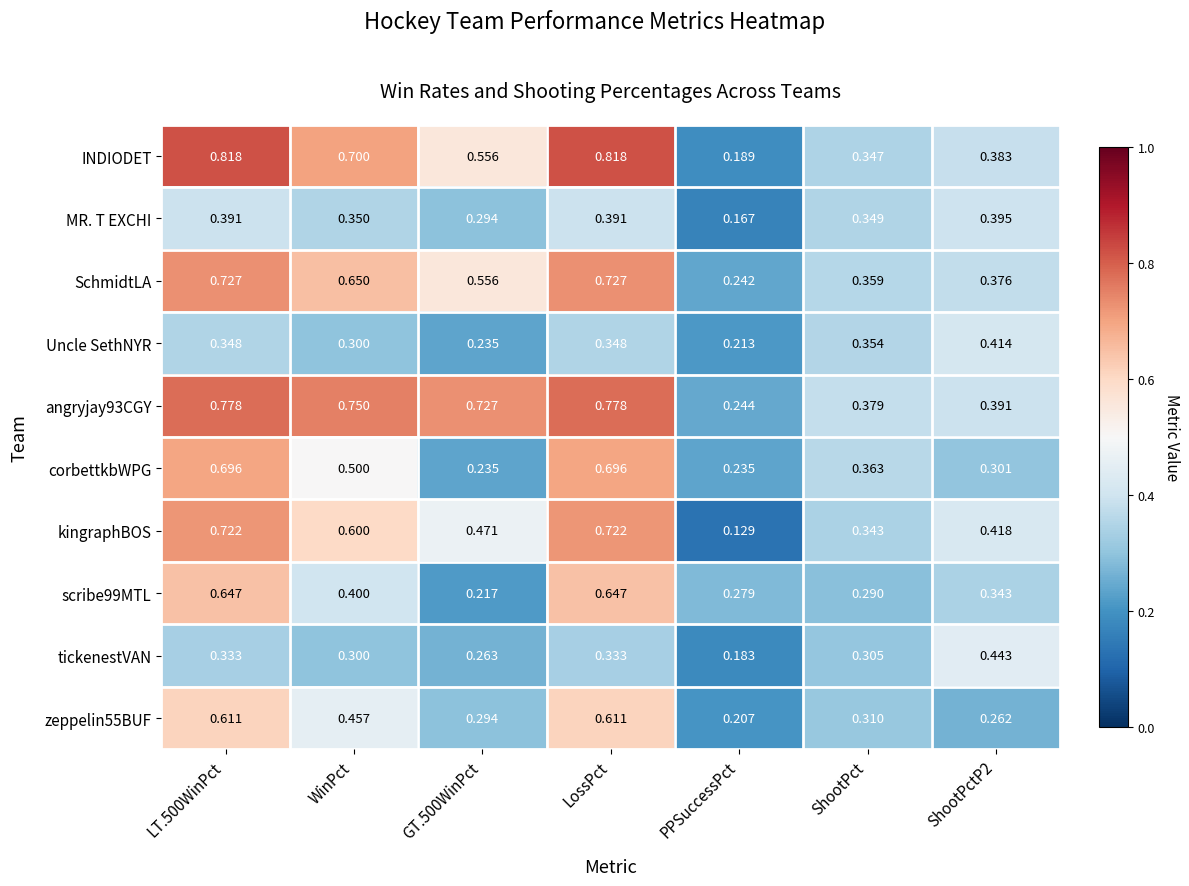

Which series has the largest range (max minus min)?

INDIODET